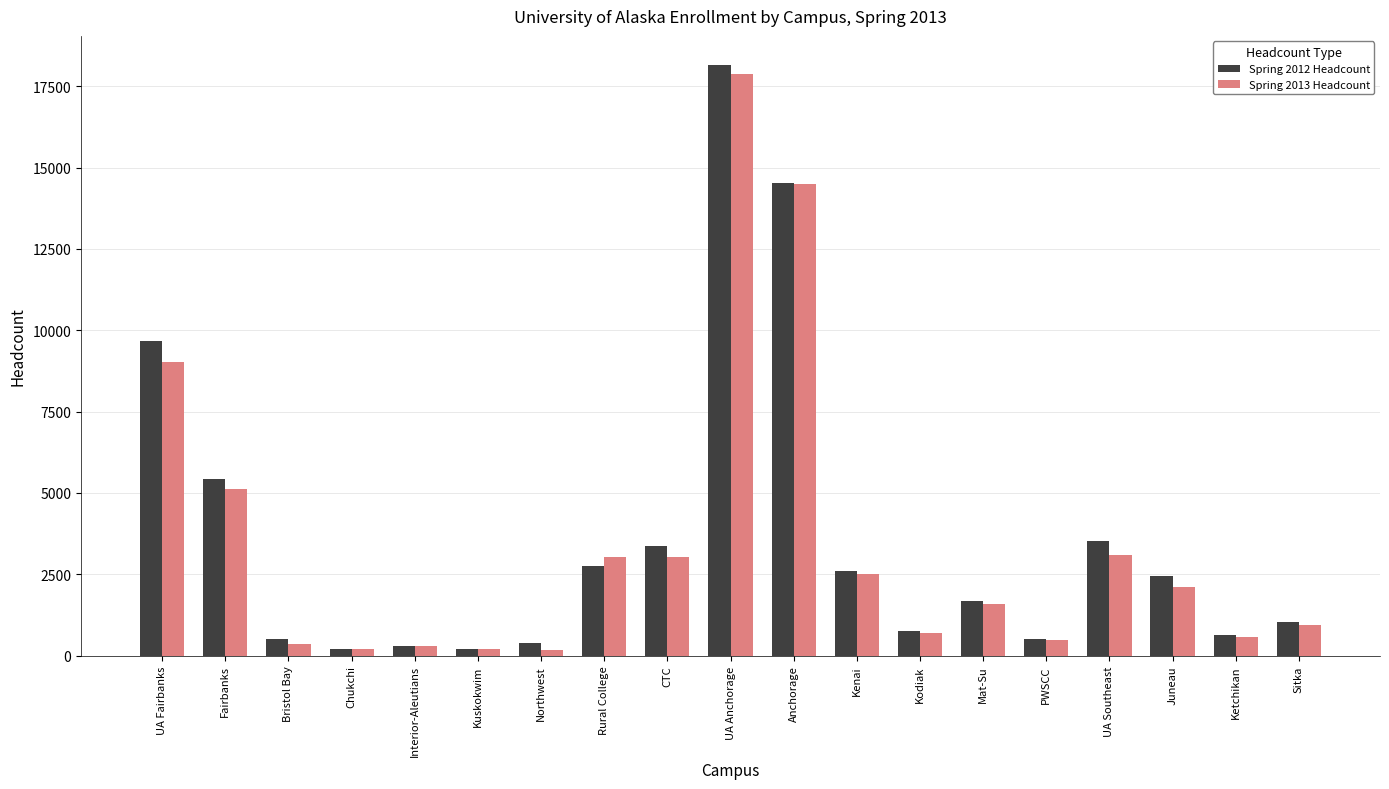

What is the difference between the second highest and second lowest values in the Spring 2013 Headcount series?

14293